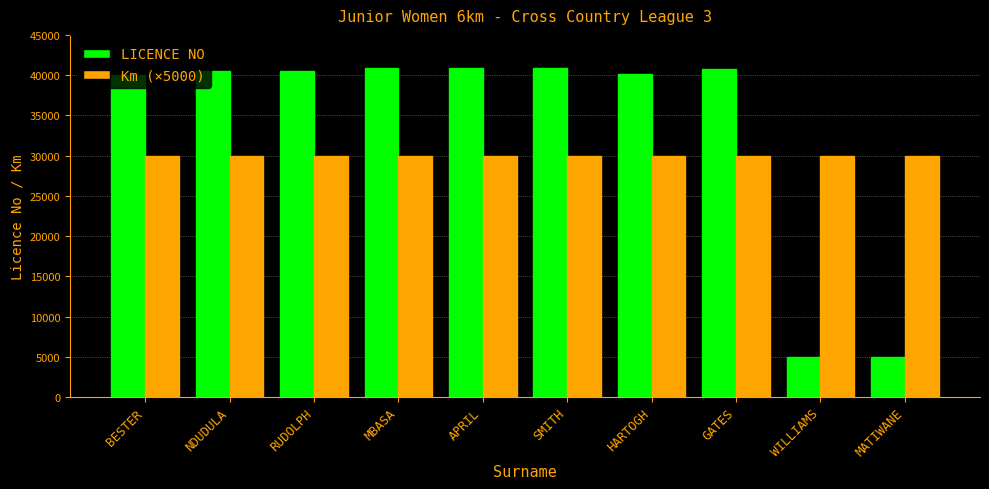

What is the maximum value shown in the chart?

40872